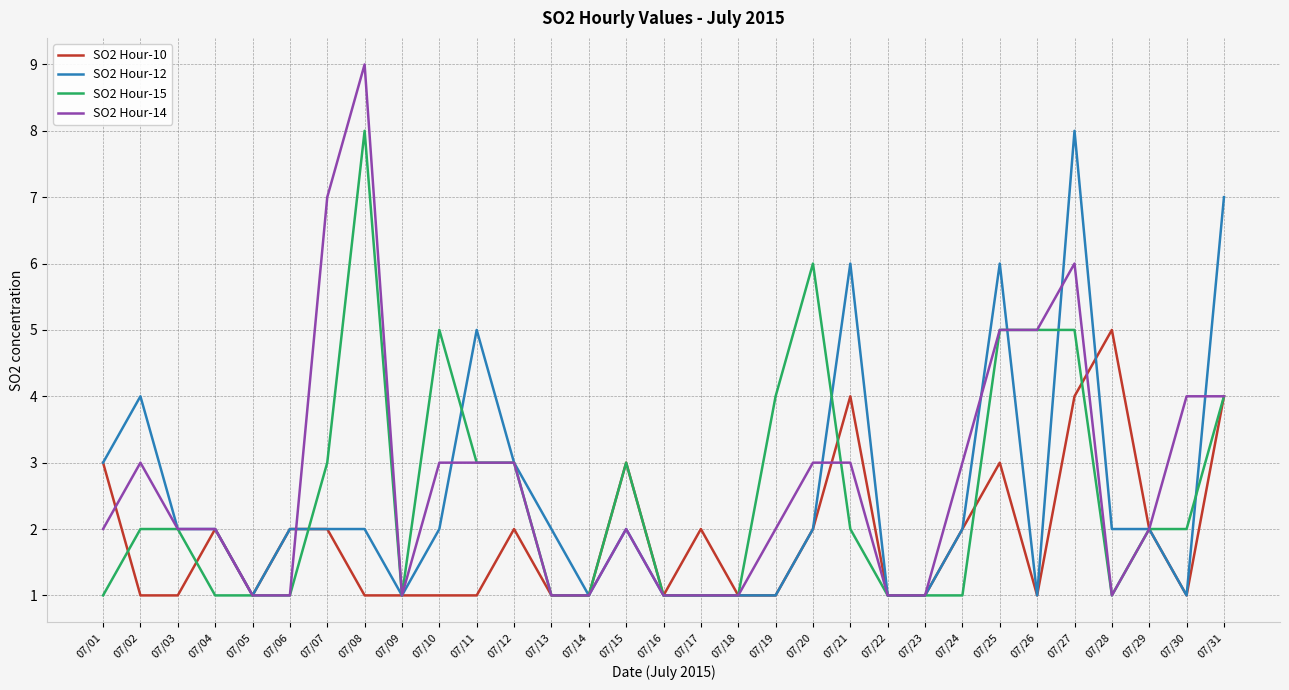

Count the SO2 Hour-15 values in the range 1 to 4.

25